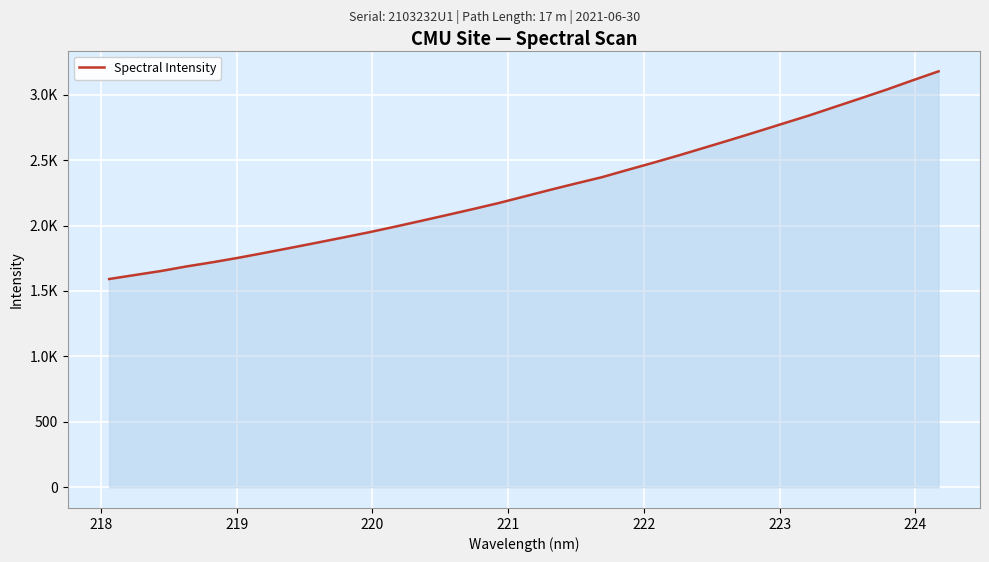

What is the value of the 10th point from the left?

1908.2